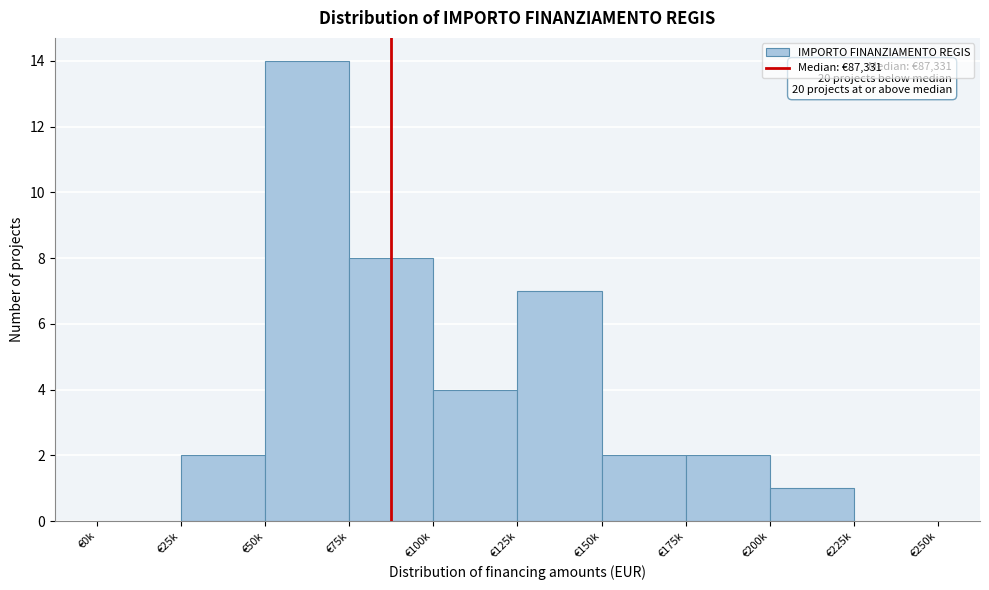

Reading right to left, transcribe all the data shown in this chart.

€225k=0	€200k=1	€175k=2	€150k=2	€125k=7	€100k=4	€75k=8	€50k=14	€25k=2	€0k=0